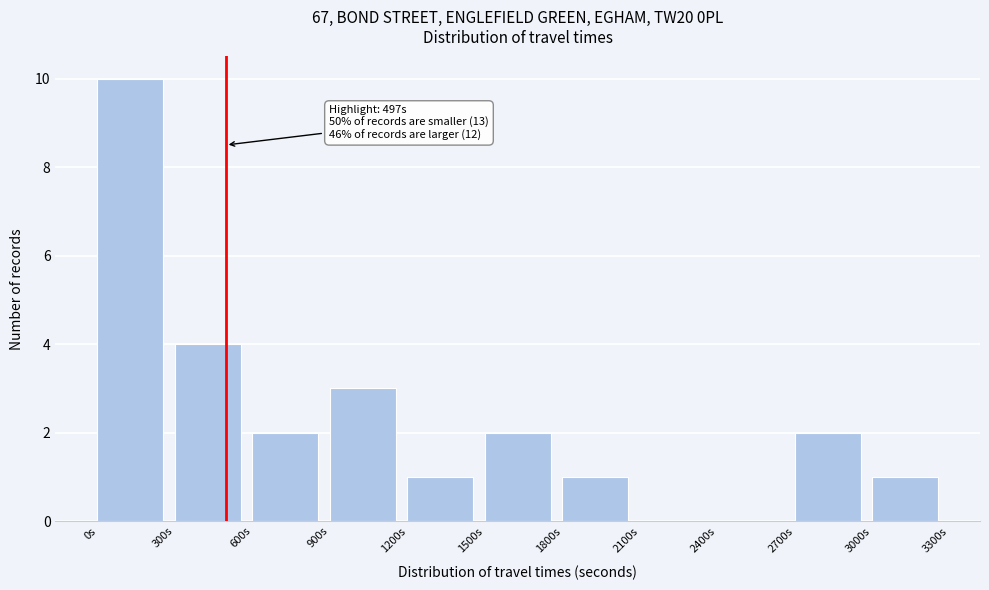

Which range on the x-axis has the tallest bar?

0 to 300